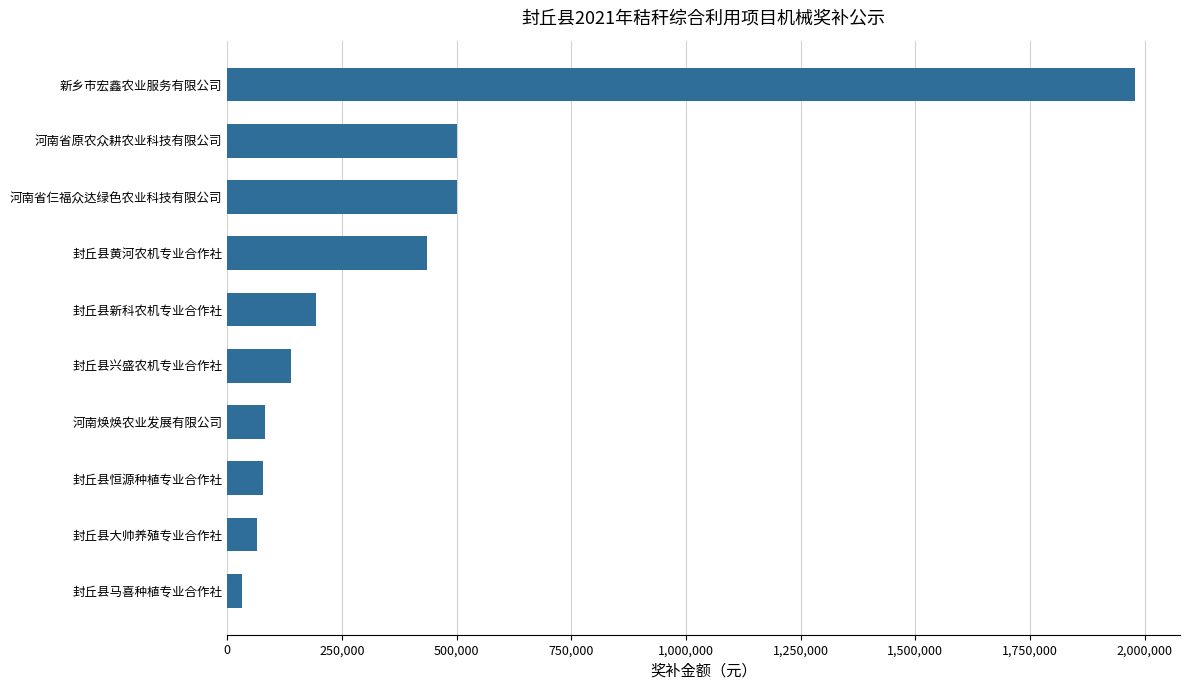

Are the bars grouped side by side (vs. stacked)?

No